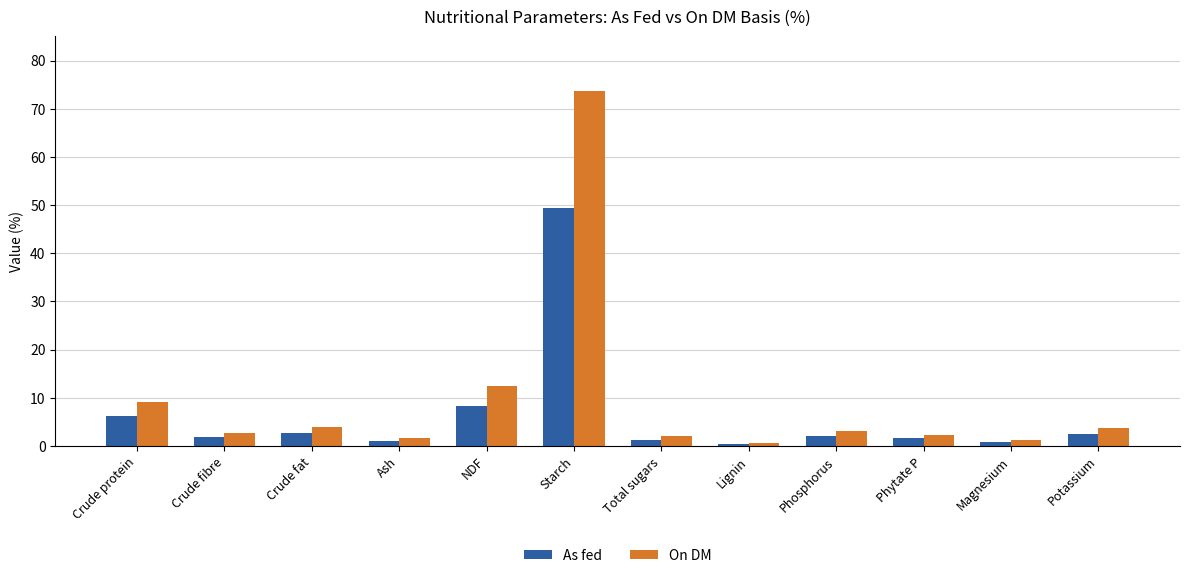

Which category has the highest value across all series?

Starch